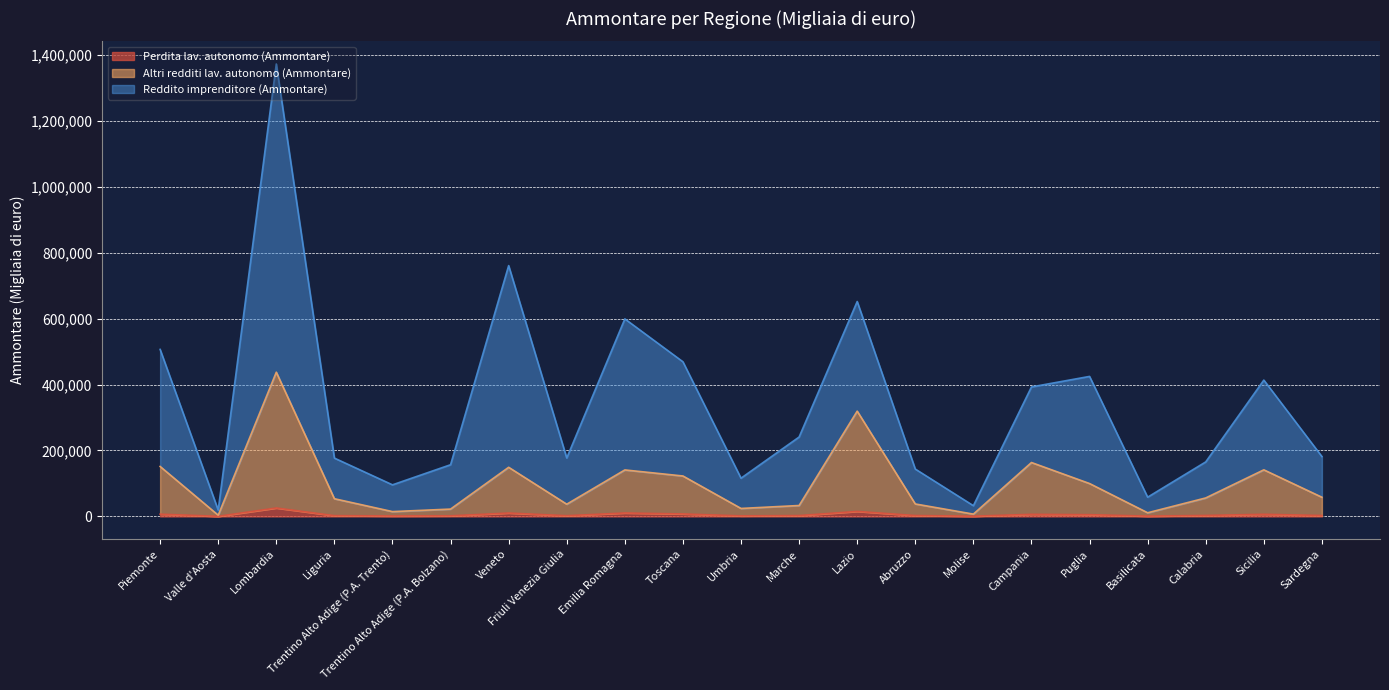

What is the sum of the Perdita lav. autonomo (Ammontare) values at Marche and Basilicata?

3681